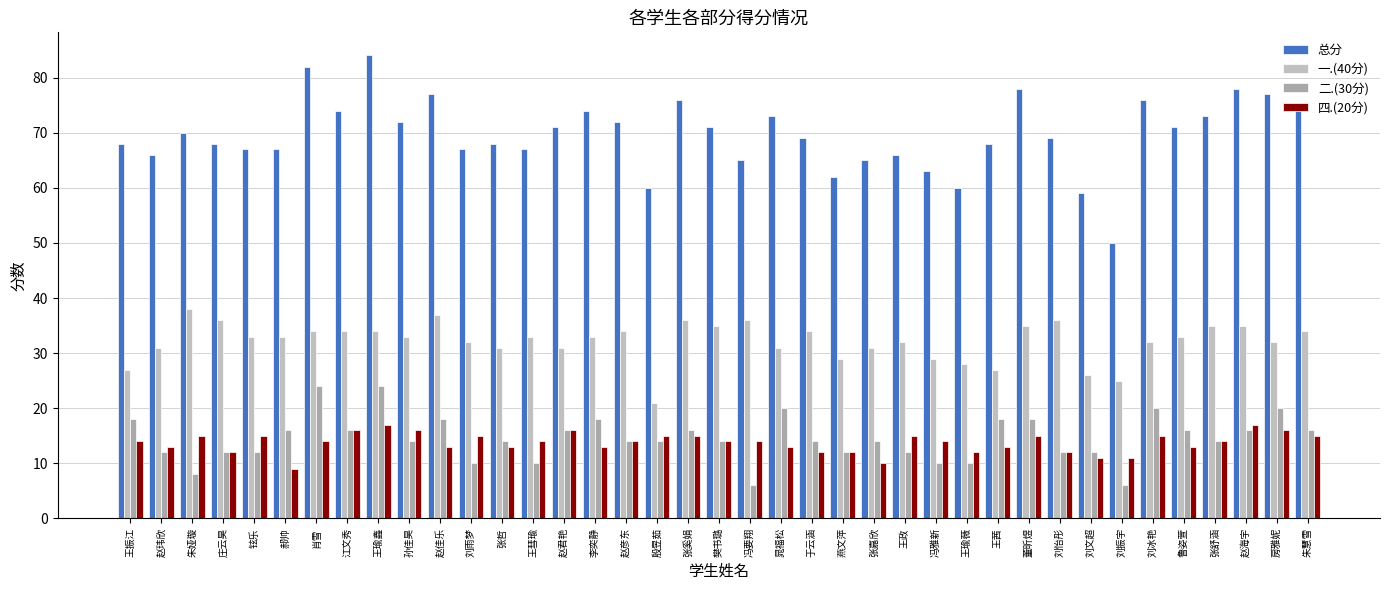

What is the difference between the 总分 values at 赵玮欣 and 赵君艳?

5